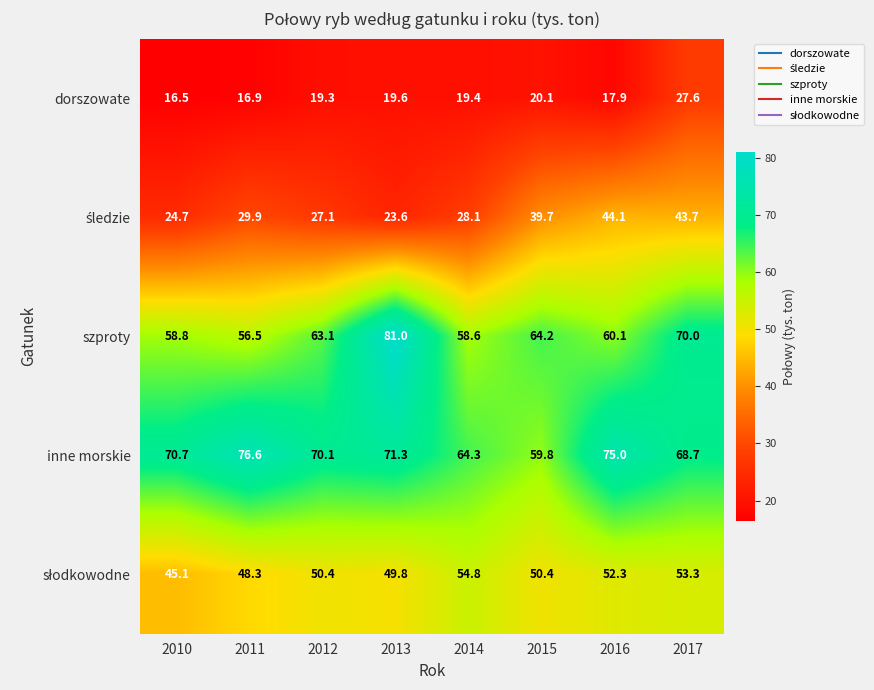

What is the spread (max minus min) of values at 2011?

59.7